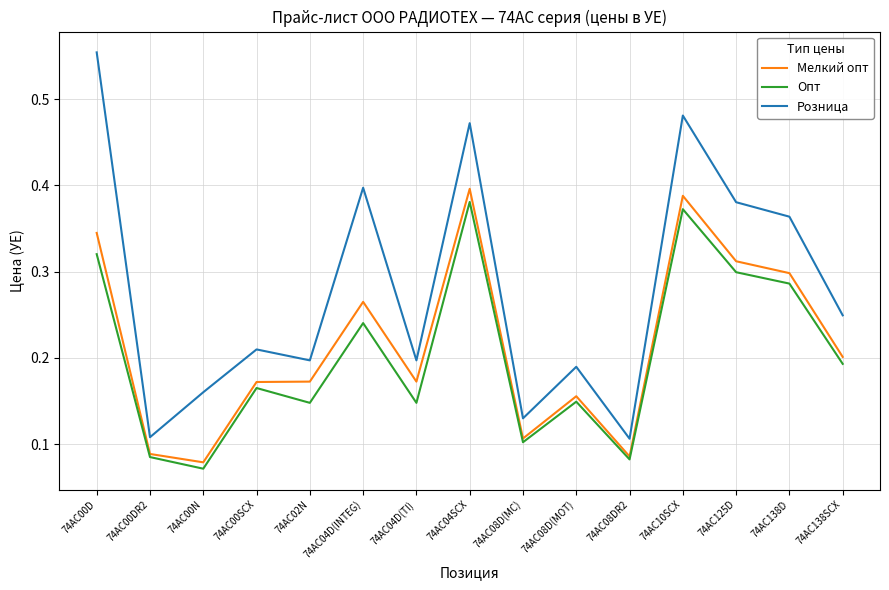

Which series has the largest total across all categories?

Розница